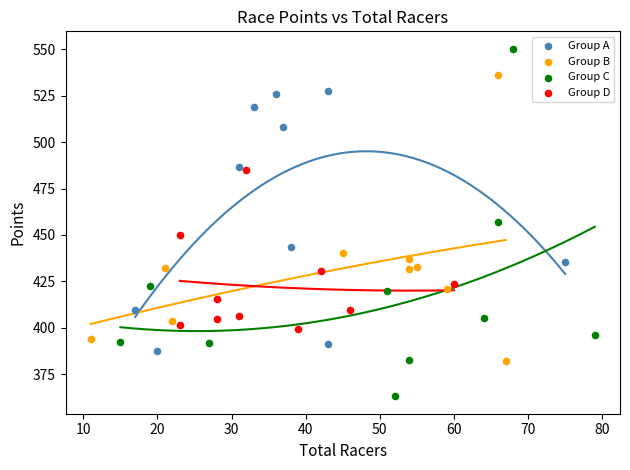

Which series has the widest spread of Y values?

Group C